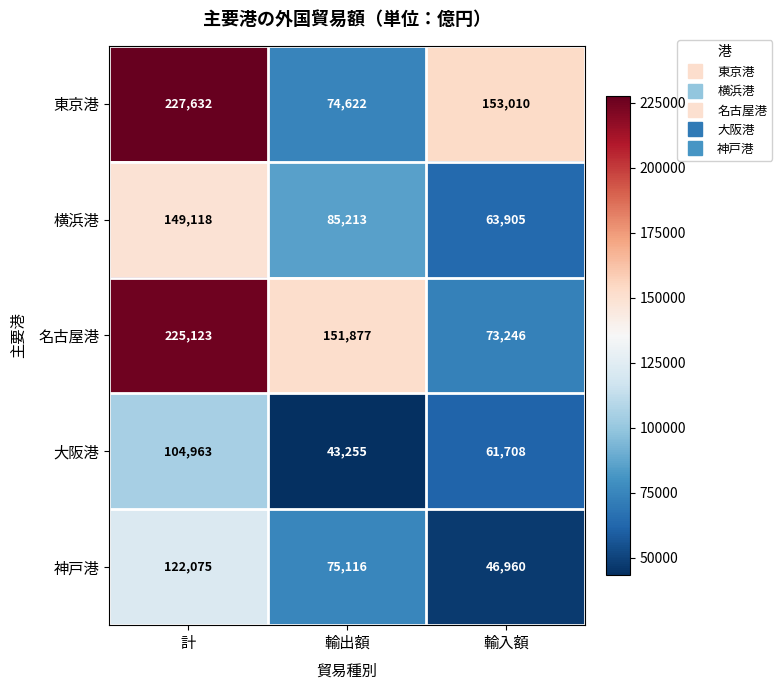

What is the difference between the 横浜港 values at 輸出額 and 計?

63905